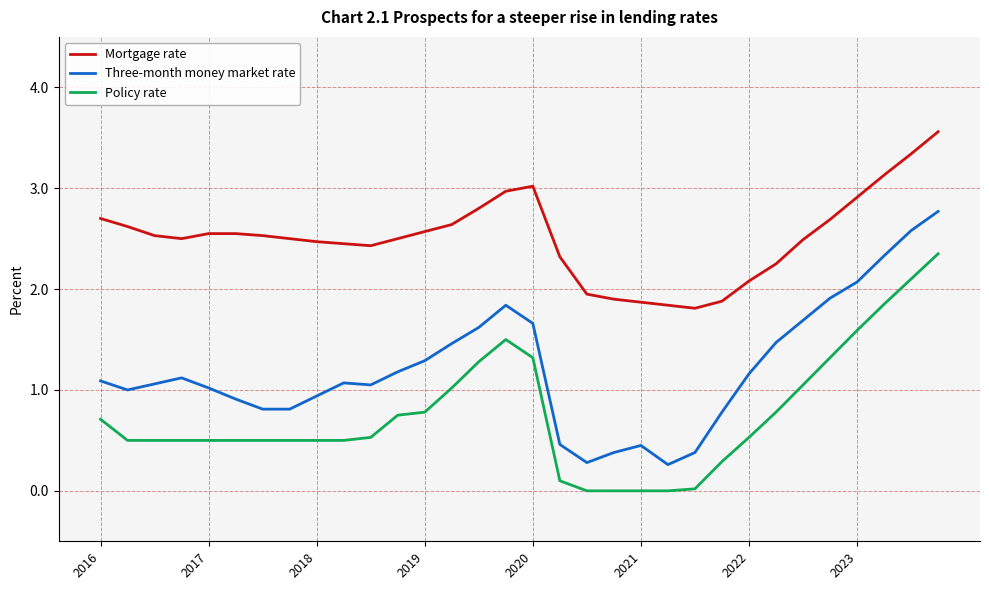

Which series has the largest total across all categories?

Mortgage rate